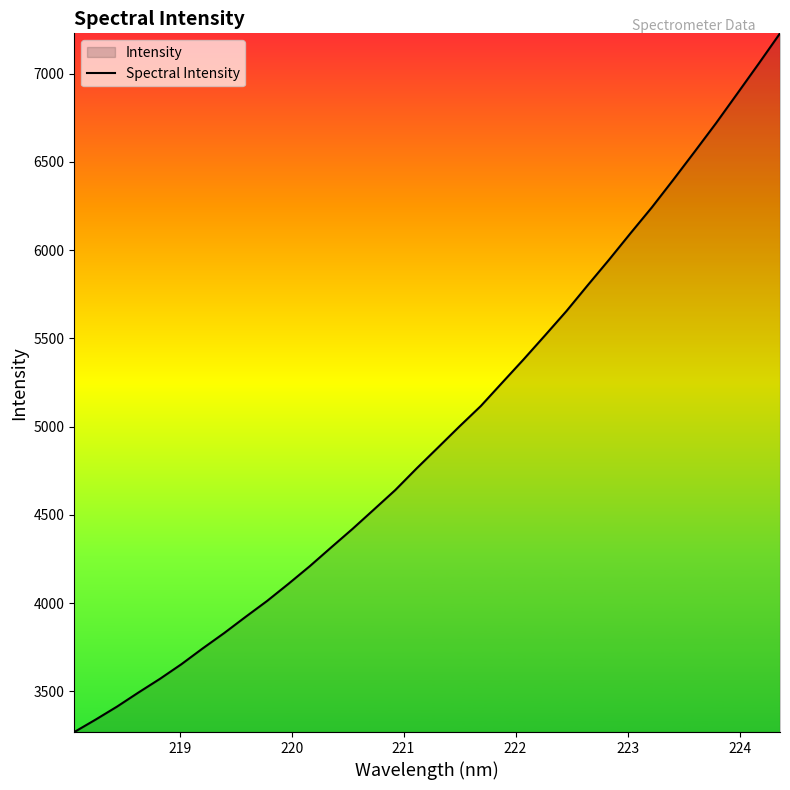

What is the greatest value displayed?

7228.9